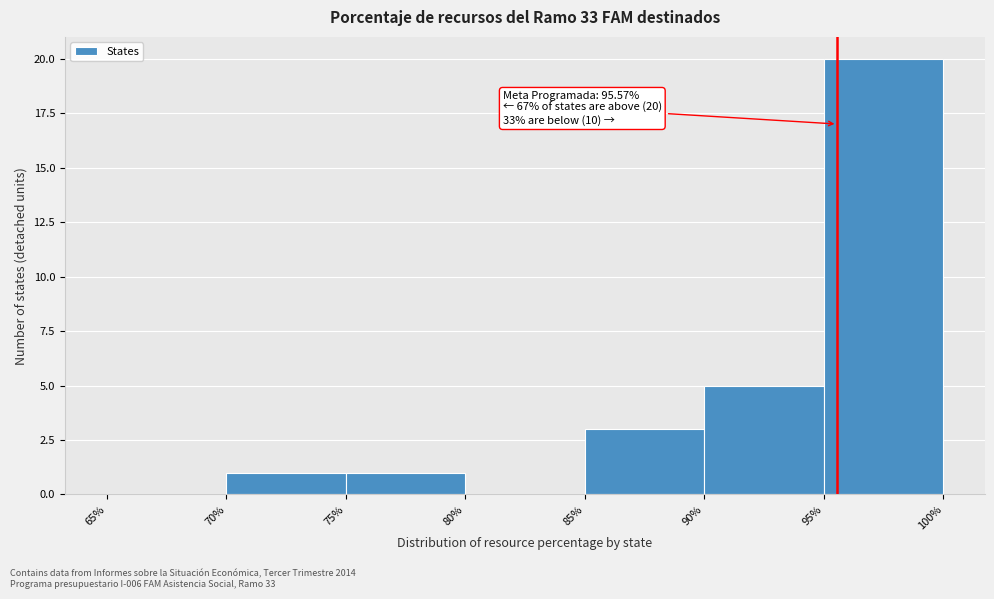

Which range on the x-axis has the tallest bar?

95% to 100%